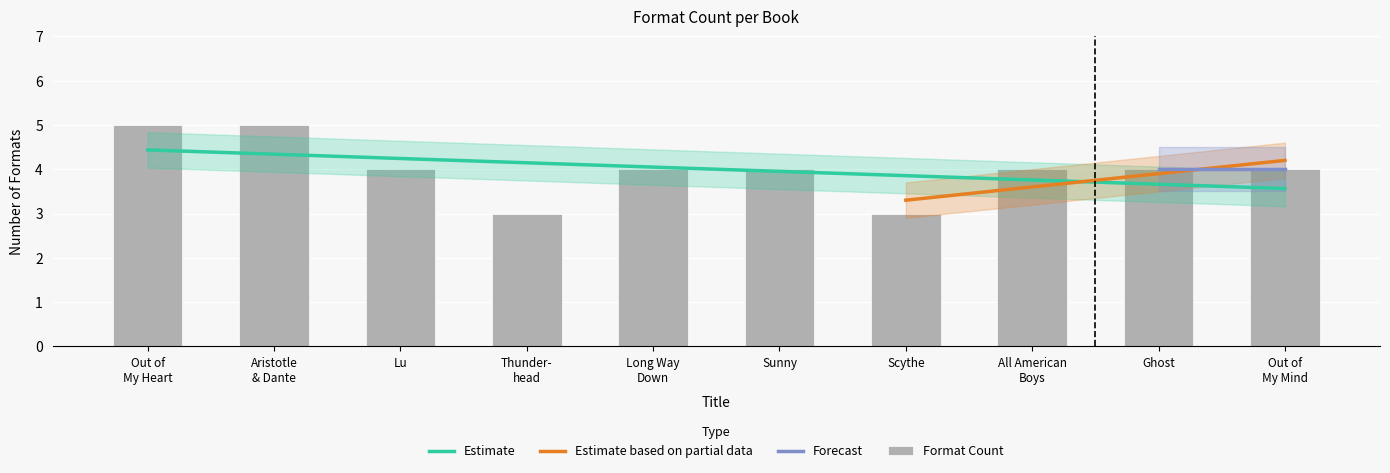

Is it true that the value at All American Boys is 4?

True